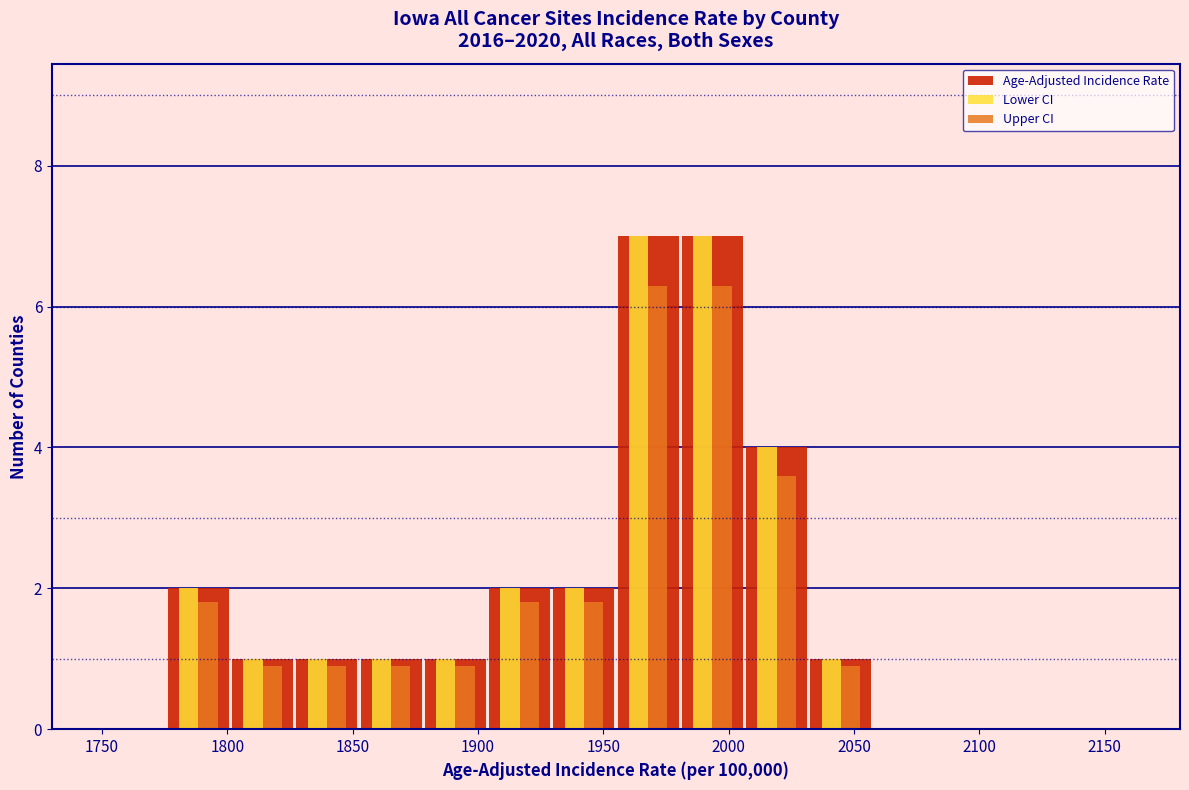

What is the height of the Lower CI bar covering 2005 to 2030 on the x-axis? Neither the bar edges nor the heights are printed on the chart, so give them approximately, as read against the axes.

4.0